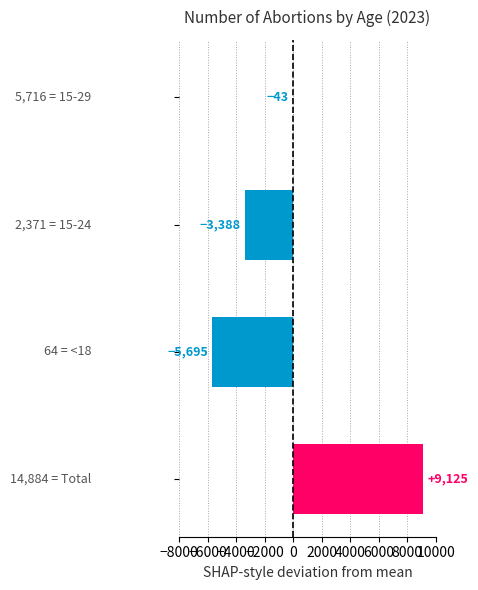

List the labels in order of value, smallest first.

<18, 15-24, 15-29, Total